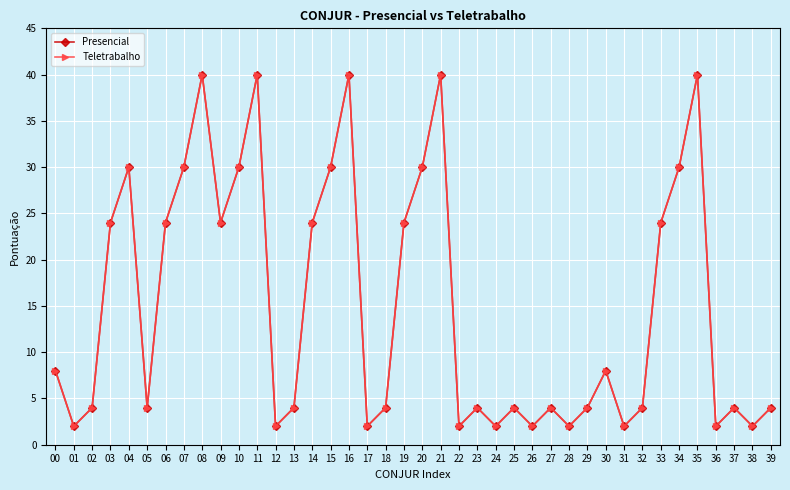

Does the chart display data point markers on the line(s)?

Yes